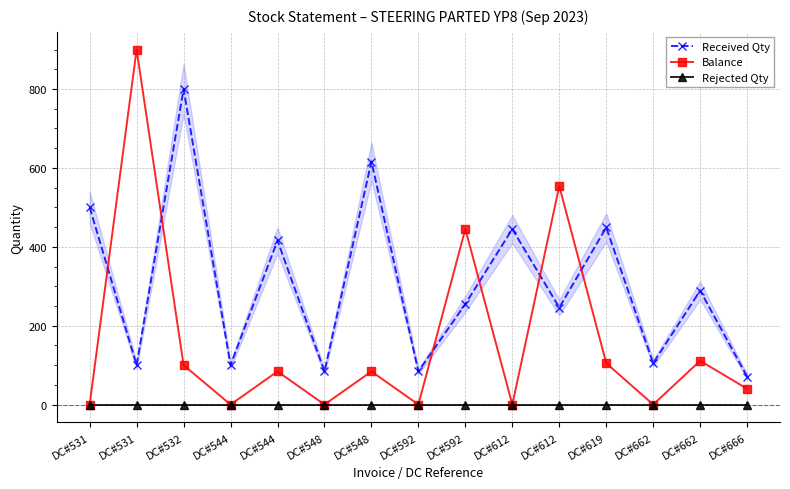

What is the sum of all Balance values?

2423